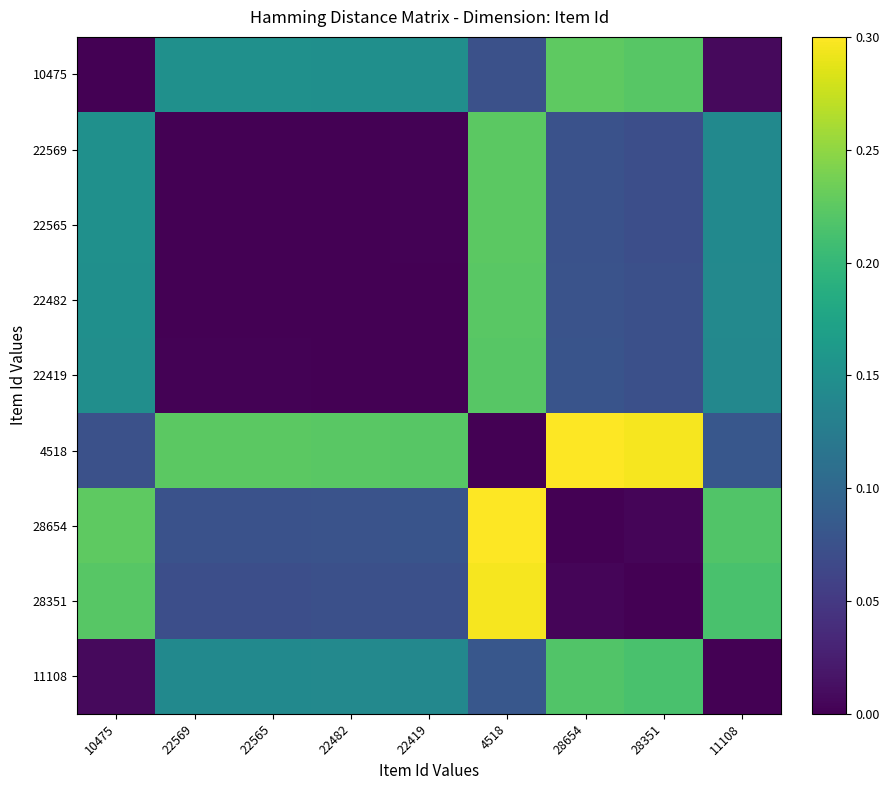

List the series in order of their peak value, lowest first.

11108, 22419, 22482, 22565, 22569, 10475, 28351, 4518, 28654